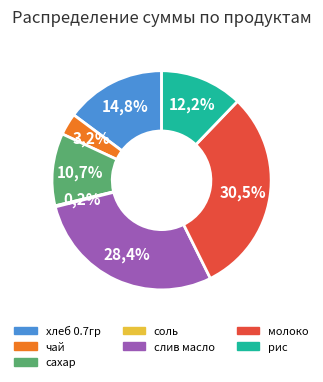

To the nearest percent, what percentage of the pie is рис?

12%